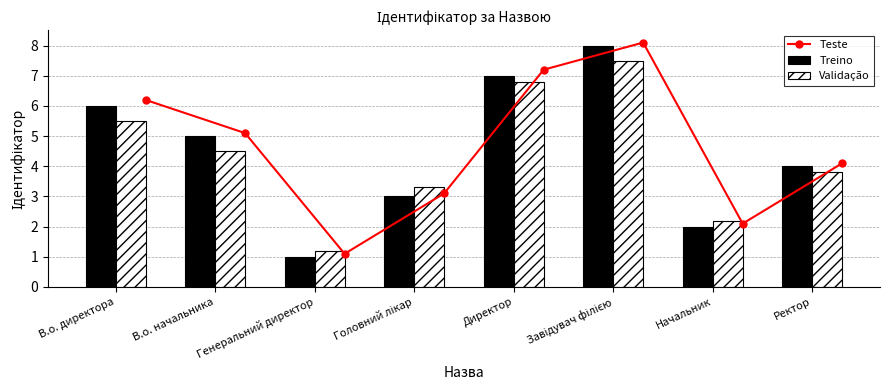

What is the sum of all Treino values?

36.0